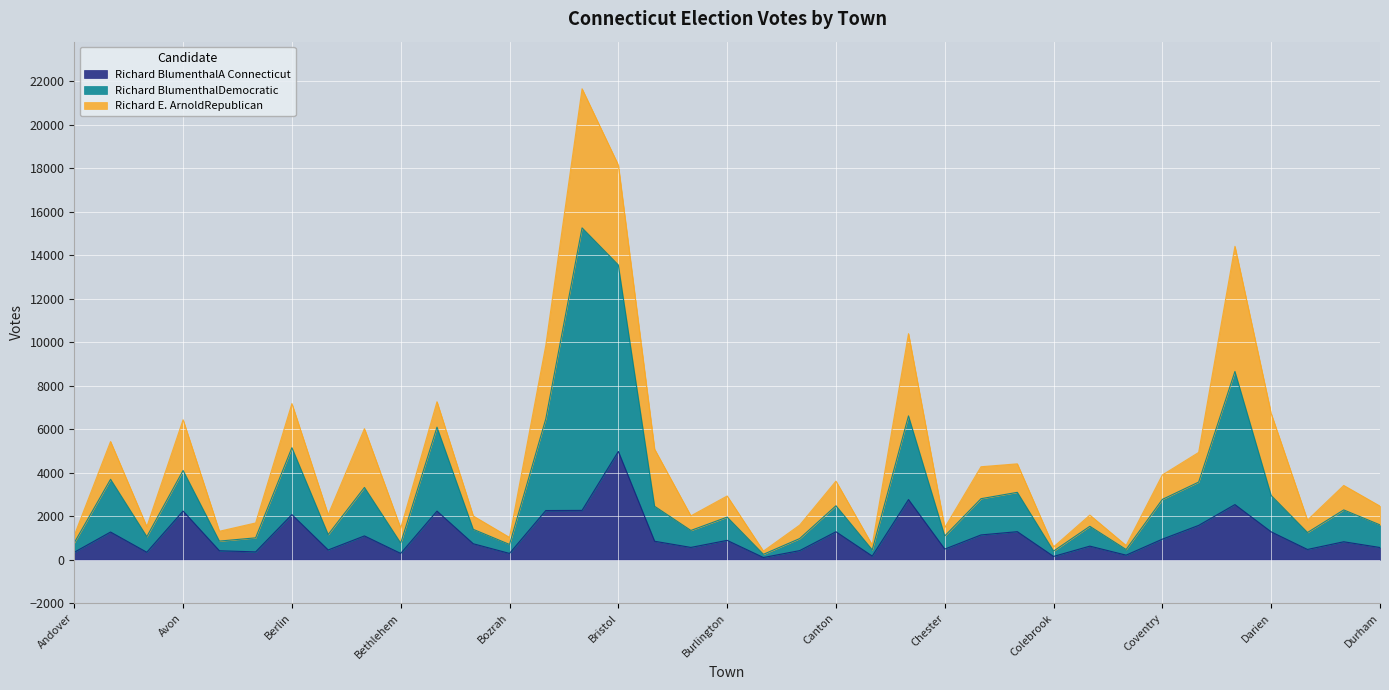

What is the label of the 32nd point from the right?

Beacon Falls